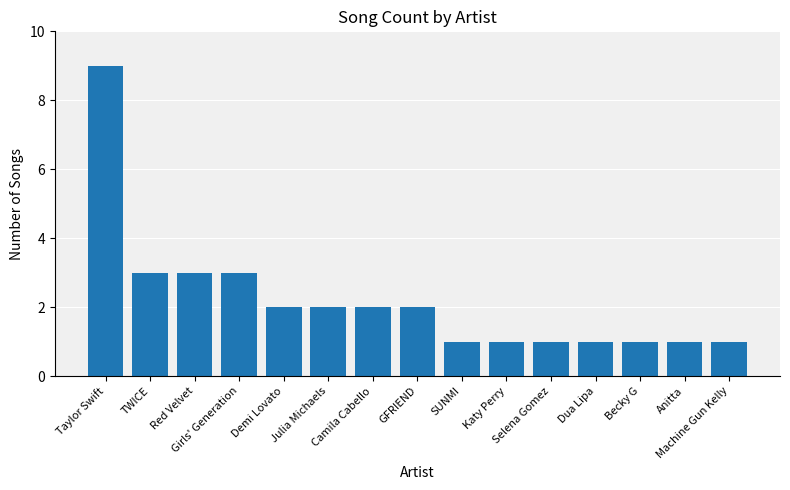

What is the difference between the values at Julia Michaels and Katy Perry?

1